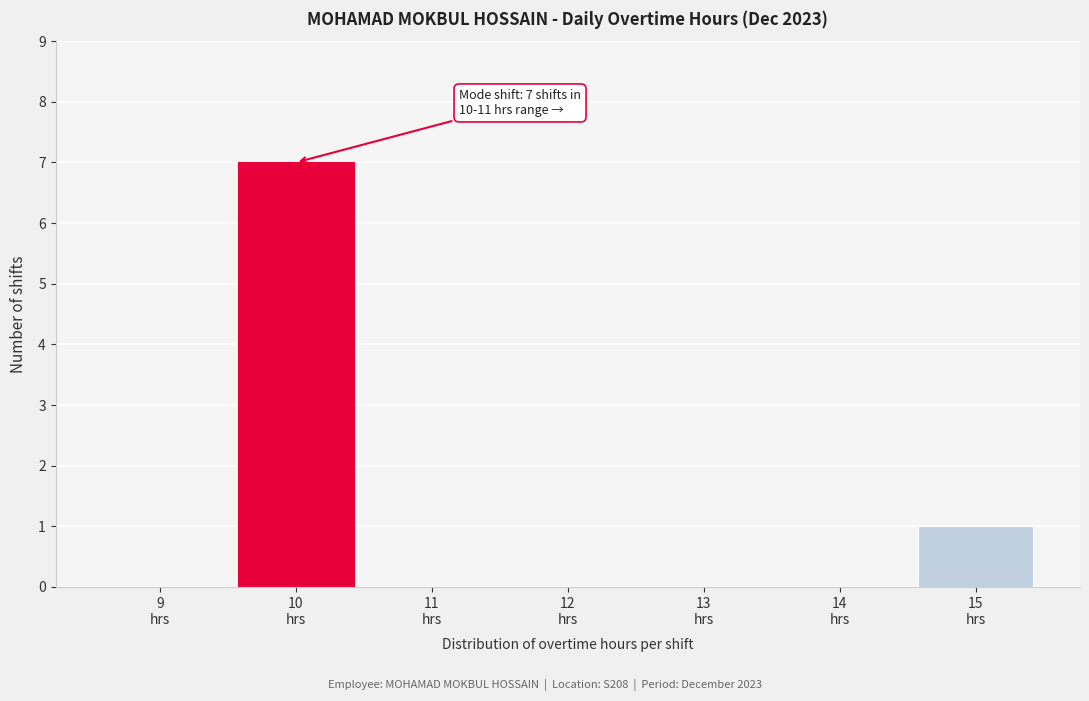

What is the maximum value shown in the chart?

7